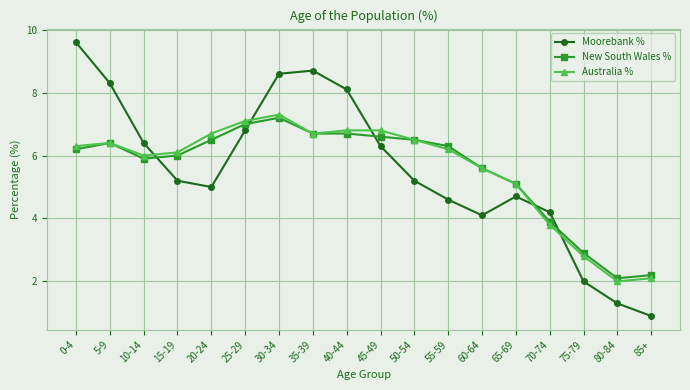

Which series has the largest range (max minus min)?

Moorebank %